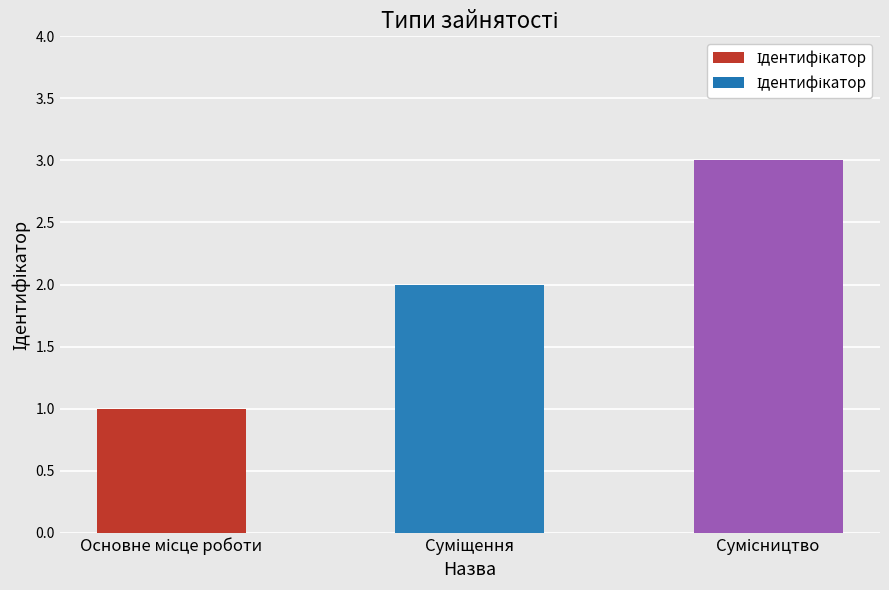

What is the maximum value shown in the chart?

3